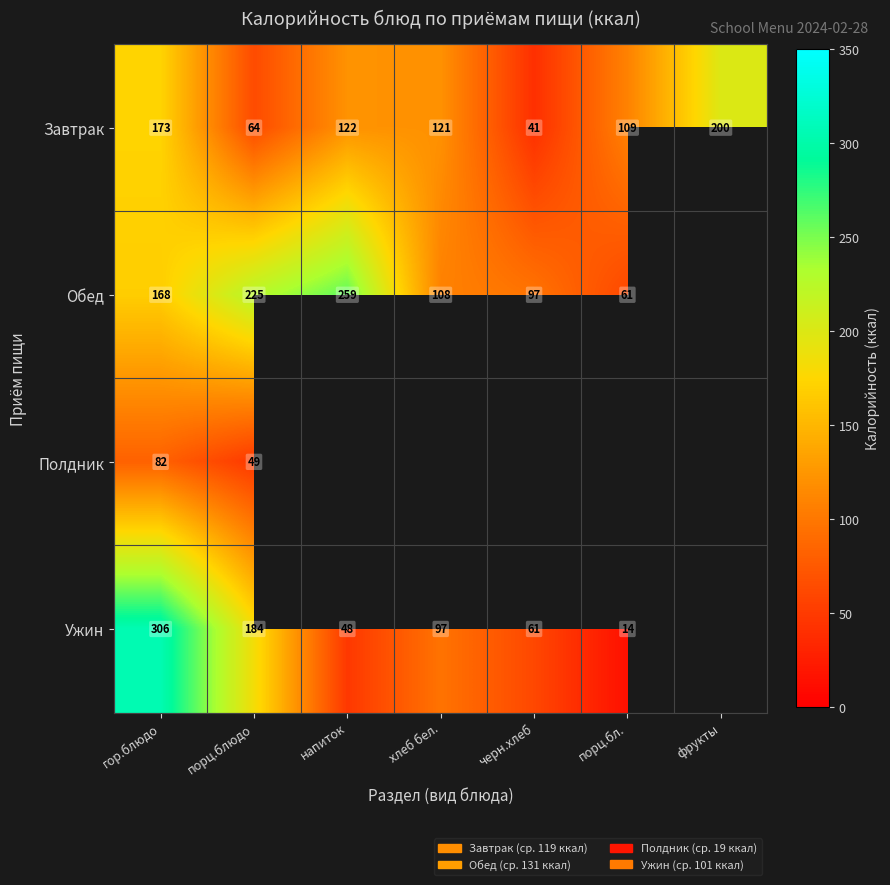

How many values in the Завтрак series are below 121?

3